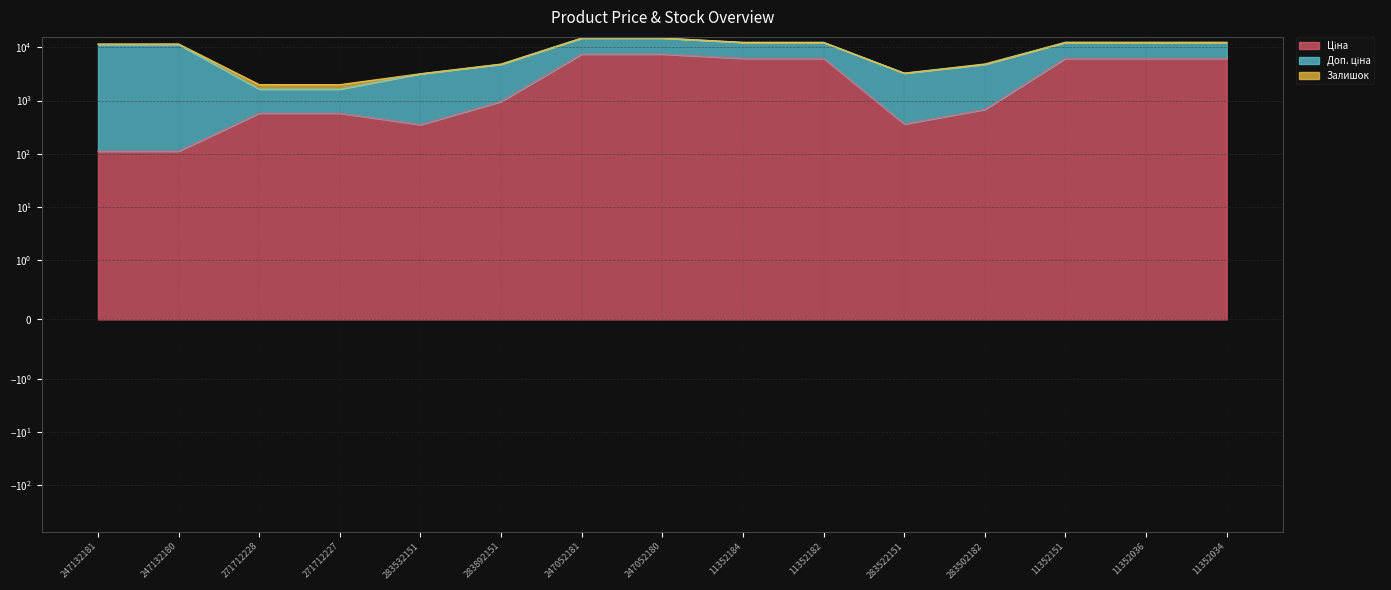

What is the label of the 4th point from the left?

271712227